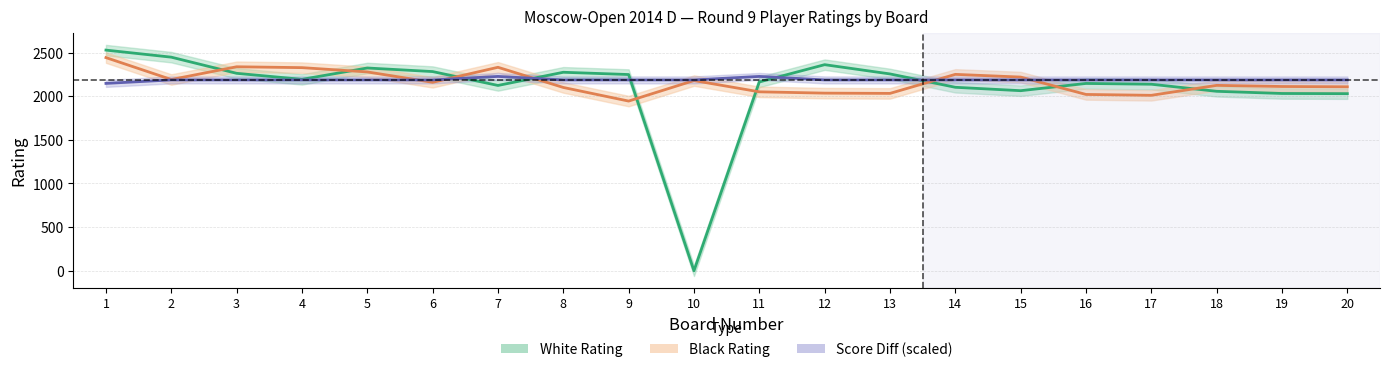

Reading left to right, what are all the values shown in this chart?

White Rating: 1=2528.0	2=2447.0	3=2262.0	4=2193.0	5=2323.0	6=2282.0	7=2123.0	8=2274.0	9=2248.0	10=0.0	11=2163.0	12=2361.0	13=2255.0	14=2102.0	15=2063.0	16=2146.0	17=2137.0	18=2056.0	19=2031.0	20=2029.0
Black Rating: 1=2442.0	2=2191.0	3=2337.0	4=2327.0	5=2278.0	6=2159.0	7=2331.0	8=2100.0	9=1944.0	10=2179.0	11=2050.0	12=2035.0	13=2032.0	14=2250.0	15=2219.0	16=2020.0	17=2010.0	18=2124.0	19=2111.0	20=2108.0
Score Diff (scaled): 1=2146.4	2=2186.4	3=2186.4	4=2186.4	5=2186.4	6=2186.4	7=2226.4	8=2186.4	9=2186.4	10=2186.4	11=2226.4	12=2186.4	13=2186.4	14=2186.4	15=2186.4	16=2186.4	17=2186.4	18=2186.4	19=2186.4	20=2186.4